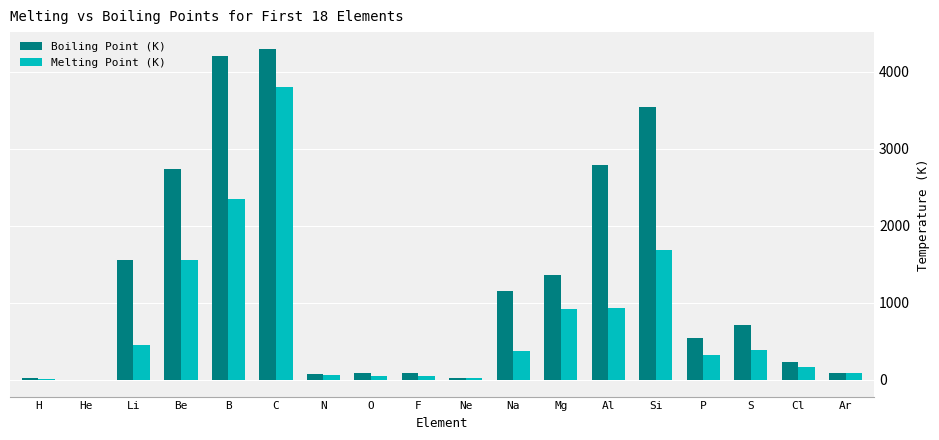

What is the sum of the Boiling Point (K) values at Mg and C?

5663.0